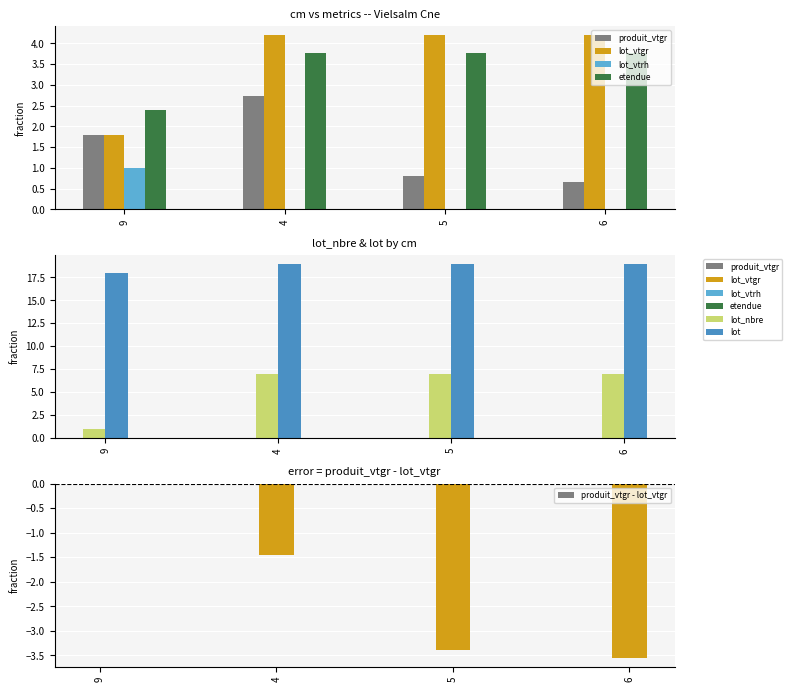

At which category is the sum across all series the highest?

4